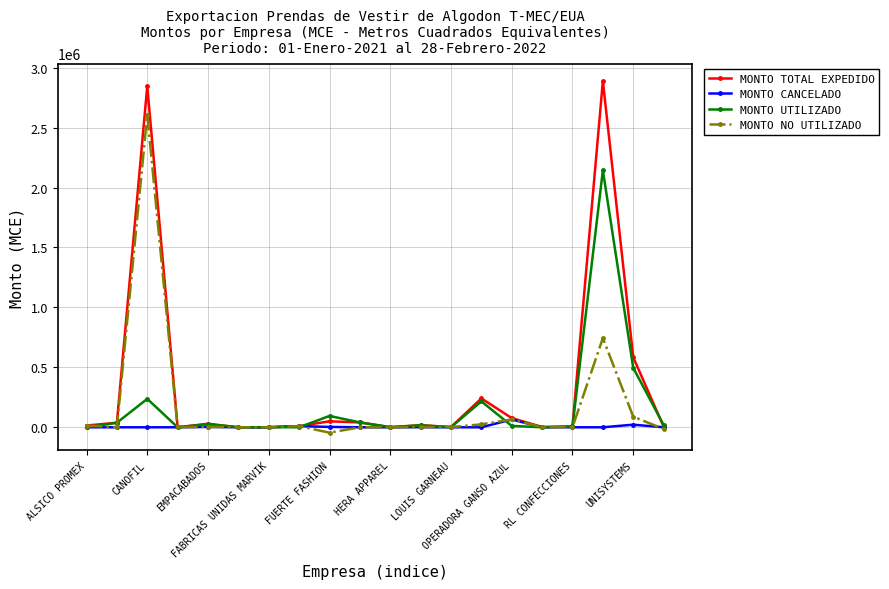

Which series has the largest total across all categories?

MONTO TOTAL EXPEDIDO